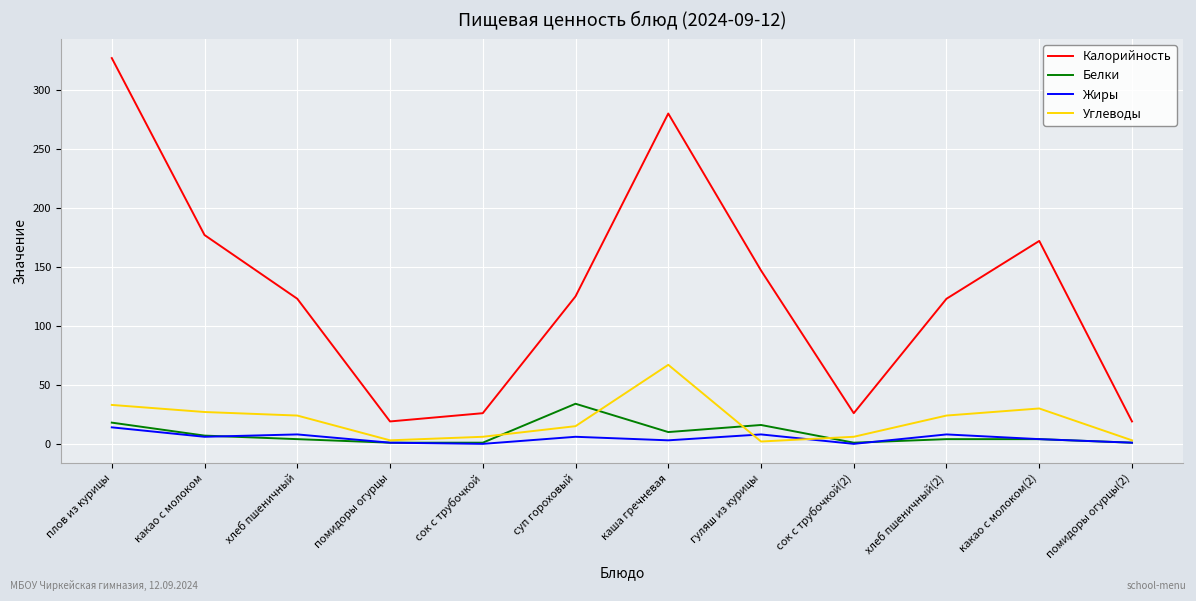

The value of Жиры at хлеб пшеничный is 8. True or false?

True